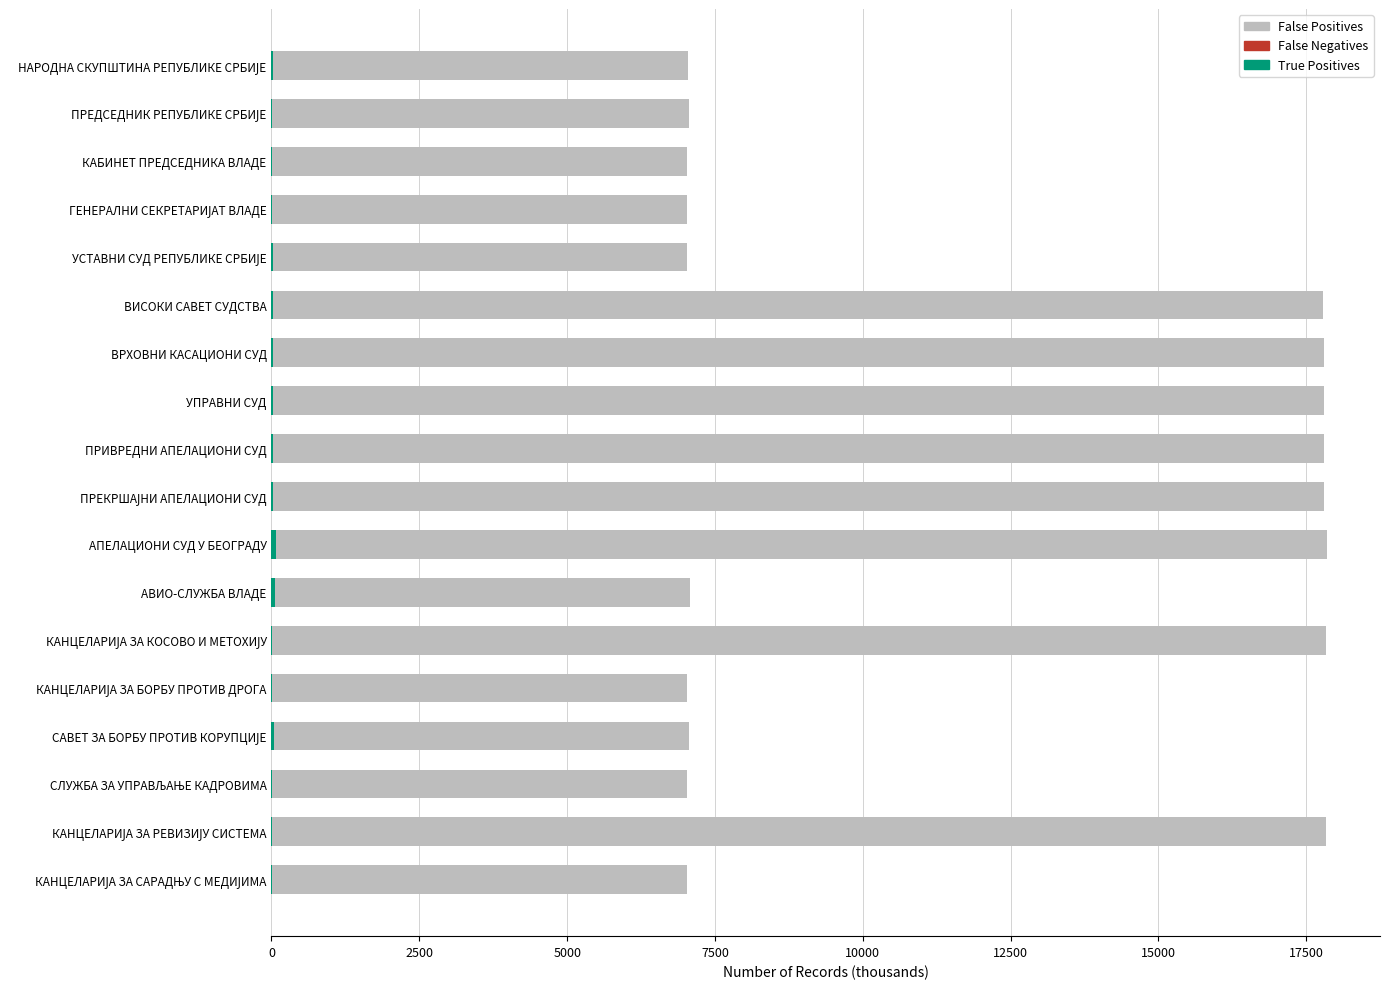

How many data points does each series have?

18